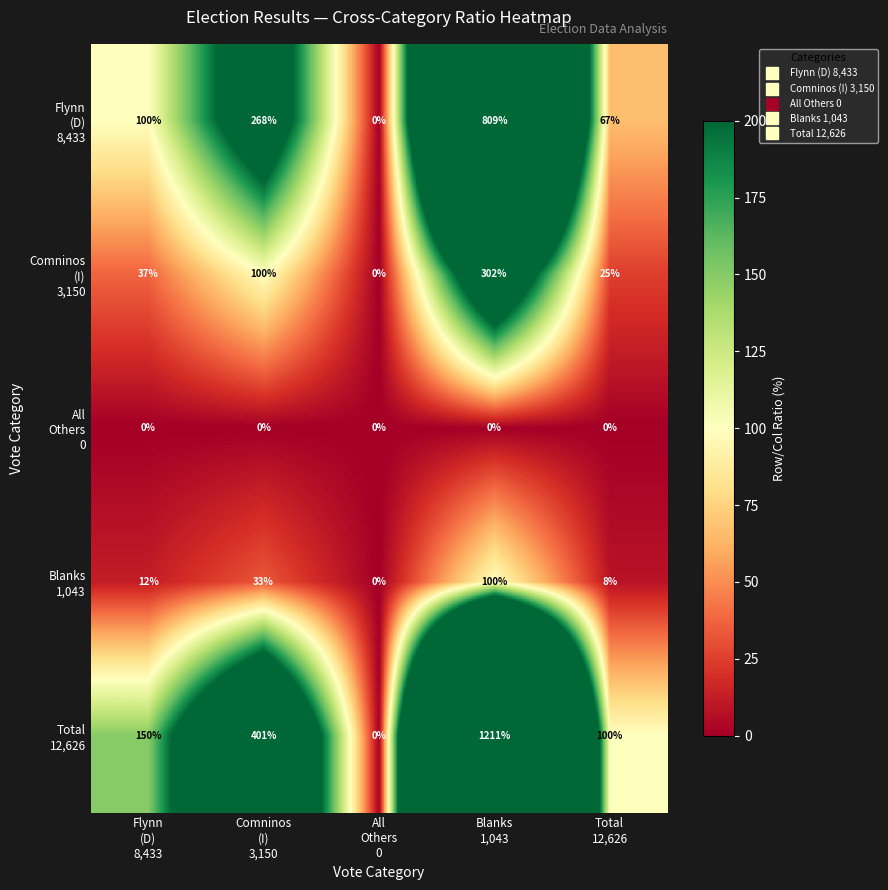

What is the greatest value displayed?

1211